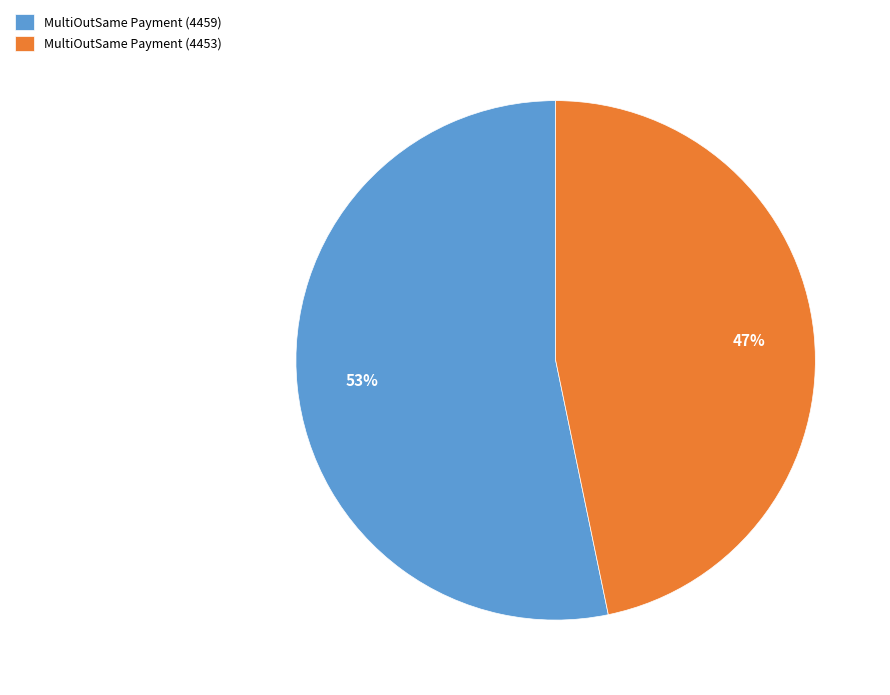

What is the smallest slice in the pie chart?

MultiOutSame Payment (4453)